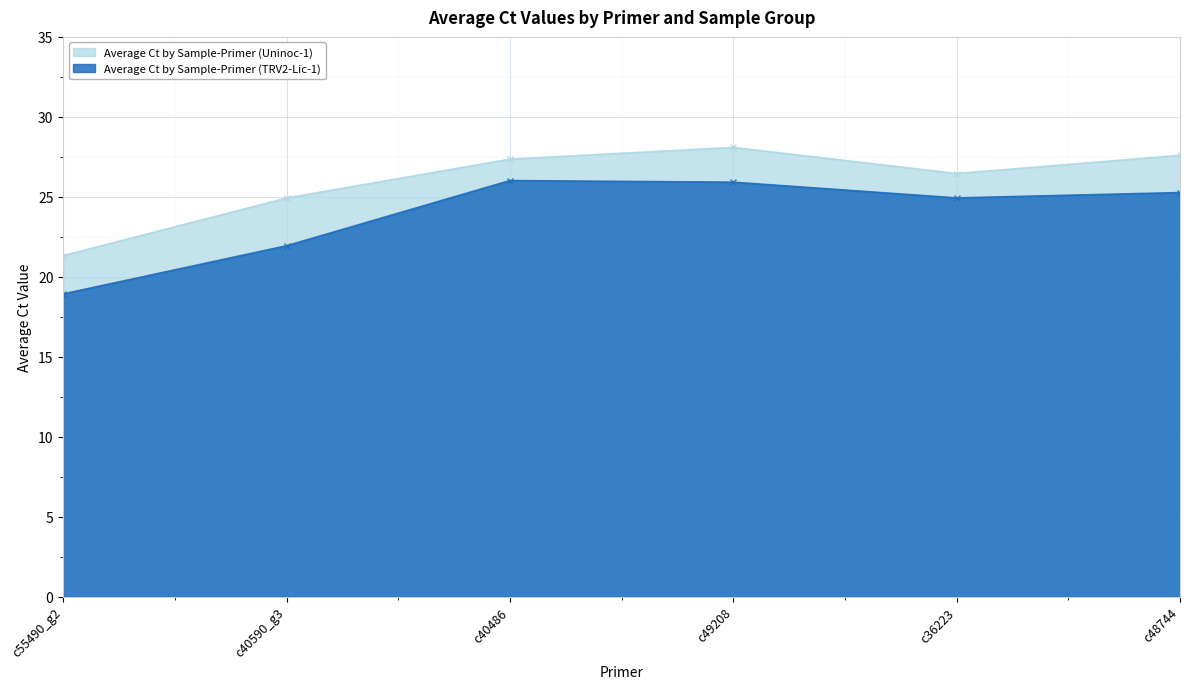

True or false: Average Ct by Sample-Primer (TRV2-Lic-1) has more than 2 points higher than both neighbors.

False